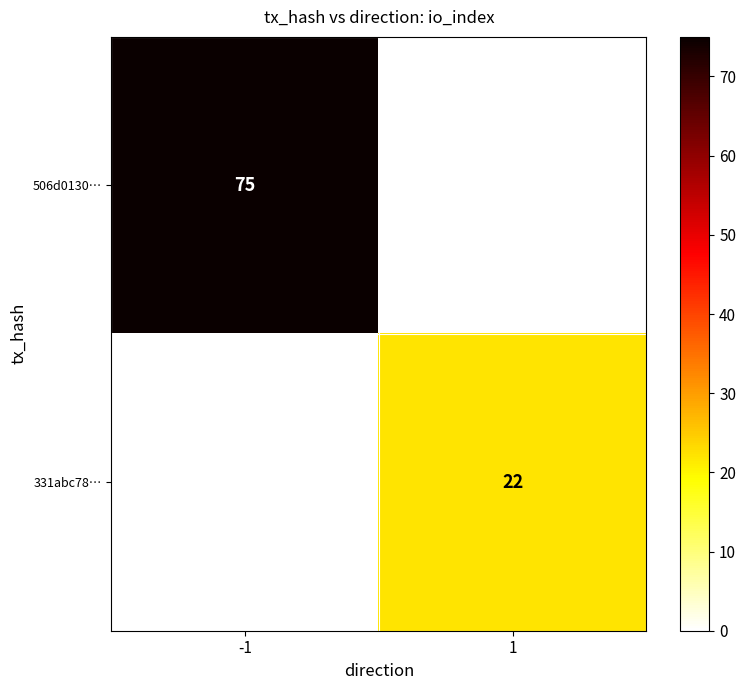

Which series has the largest range (max minus min)?

506d0130…